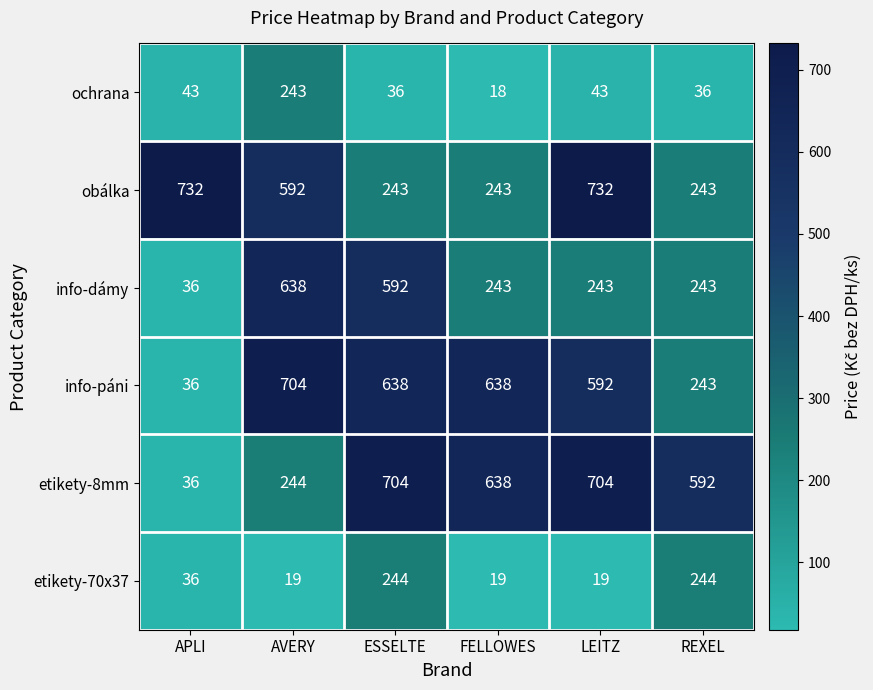

Is it true that obálka equals 732 at APLI?

True